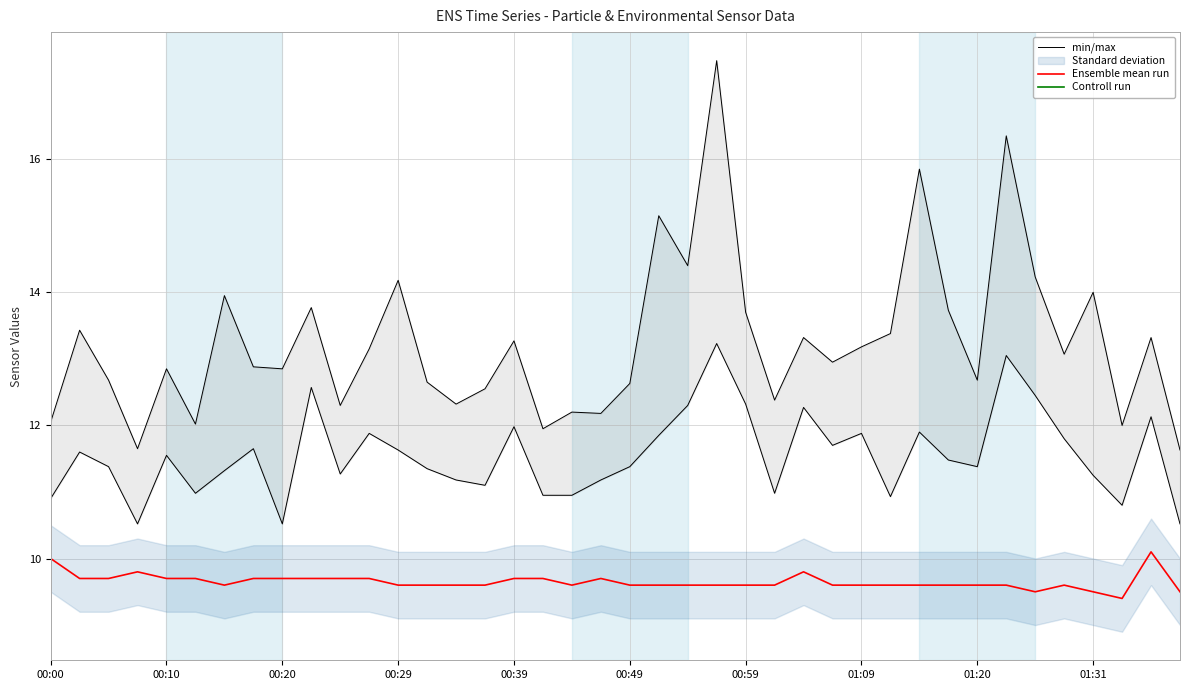

Rank the series by their maximum value, from highest to lowest.

min/max, Ensemble mean run, Controll run